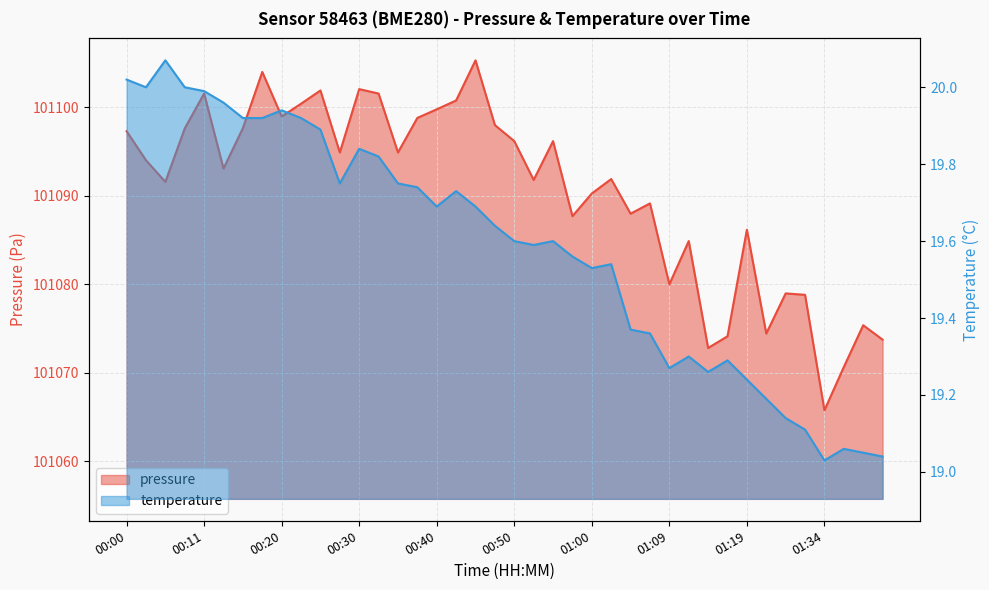

How many lines are shown in the chart?

2